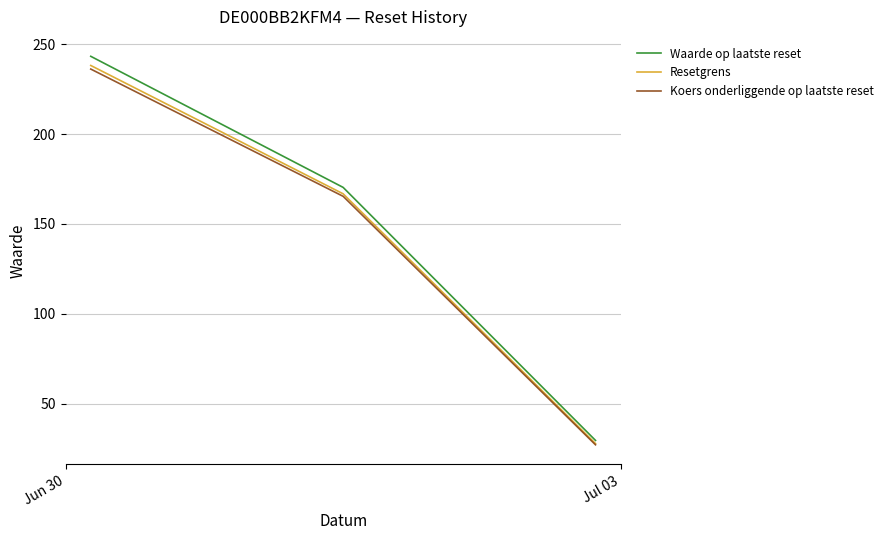

Which series has the largest range (max minus min)?

Waarde op laatste reset